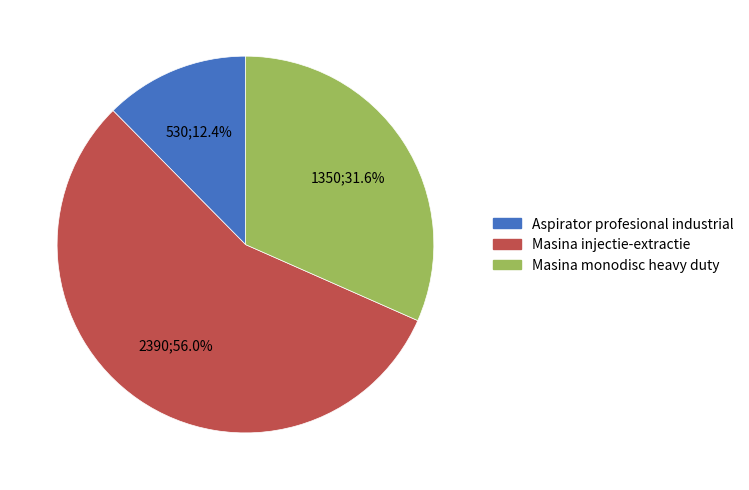

Which category has the biggest portion of the pie?

Masina injectie-extractie